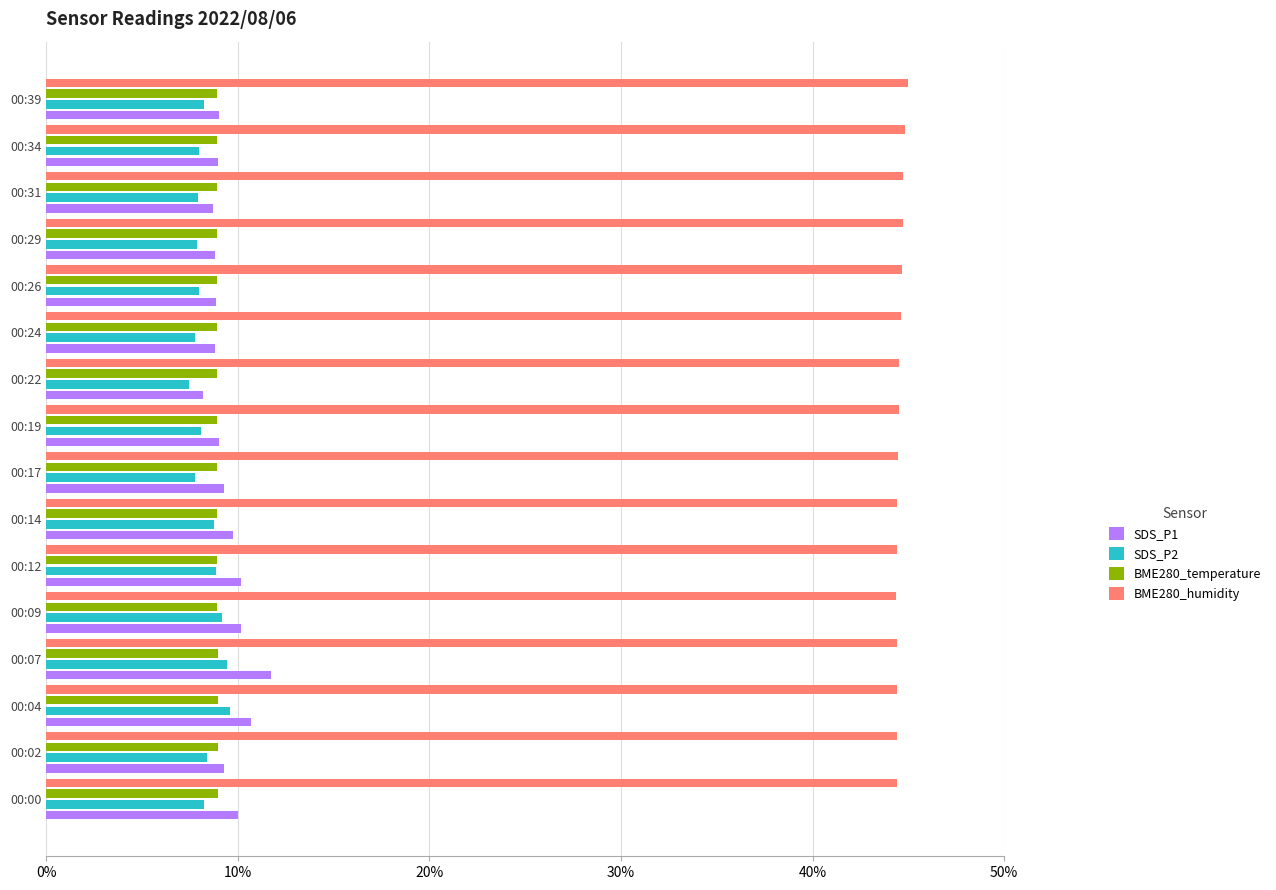

What is the average value of the BME280_temperature series?

8.9